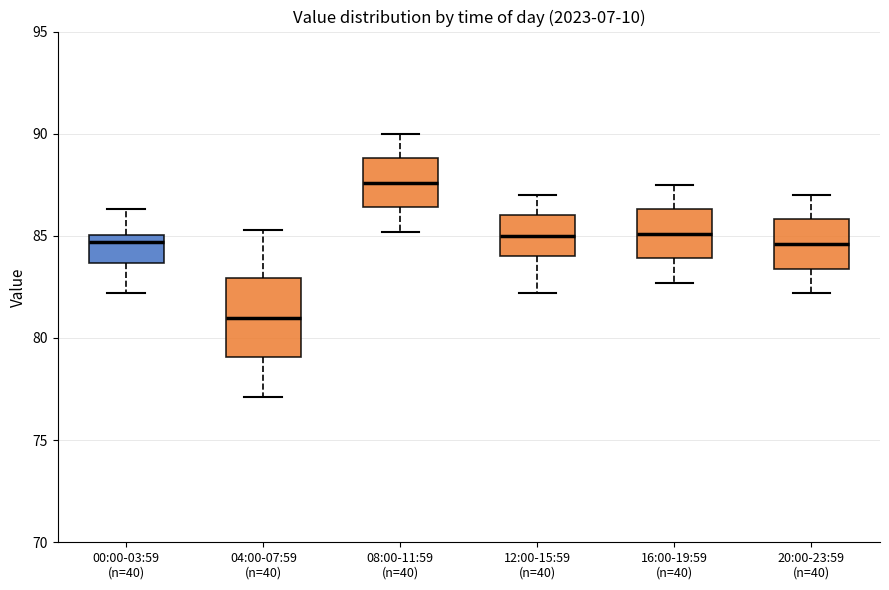

Reading left to right, transcribe this box plot: for each box, give where its median line is, the range the box spans, and where its two whiskers end, as read against the y-axis. The values are not printed on the chart, so give them approximately, as read against the axis.

00:00-03:59 (n=40): median 84.5, box 83.5 to 85.0, whiskers 82.0 to 86.5
04:00-07:59 (n=40): median 81.0, box 79.0 to 83.0, whiskers 77.0 to 85.5
08:00-11:59 (n=40): median 87.5, box 86.5 to 89.0, whiskers 85.0 to 90.0
12:00-15:59 (n=40): median 85.0, box 84.0 to 86.0, whiskers 82.0 to 87.0
16:00-19:59 (n=40): median 85.0, box 84.0 to 86.5, whiskers 82.5 to 87.5
20:00-23:59 (n=40): median 84.5, box 83.5 to 86.0, whiskers 82.0 to 87.0